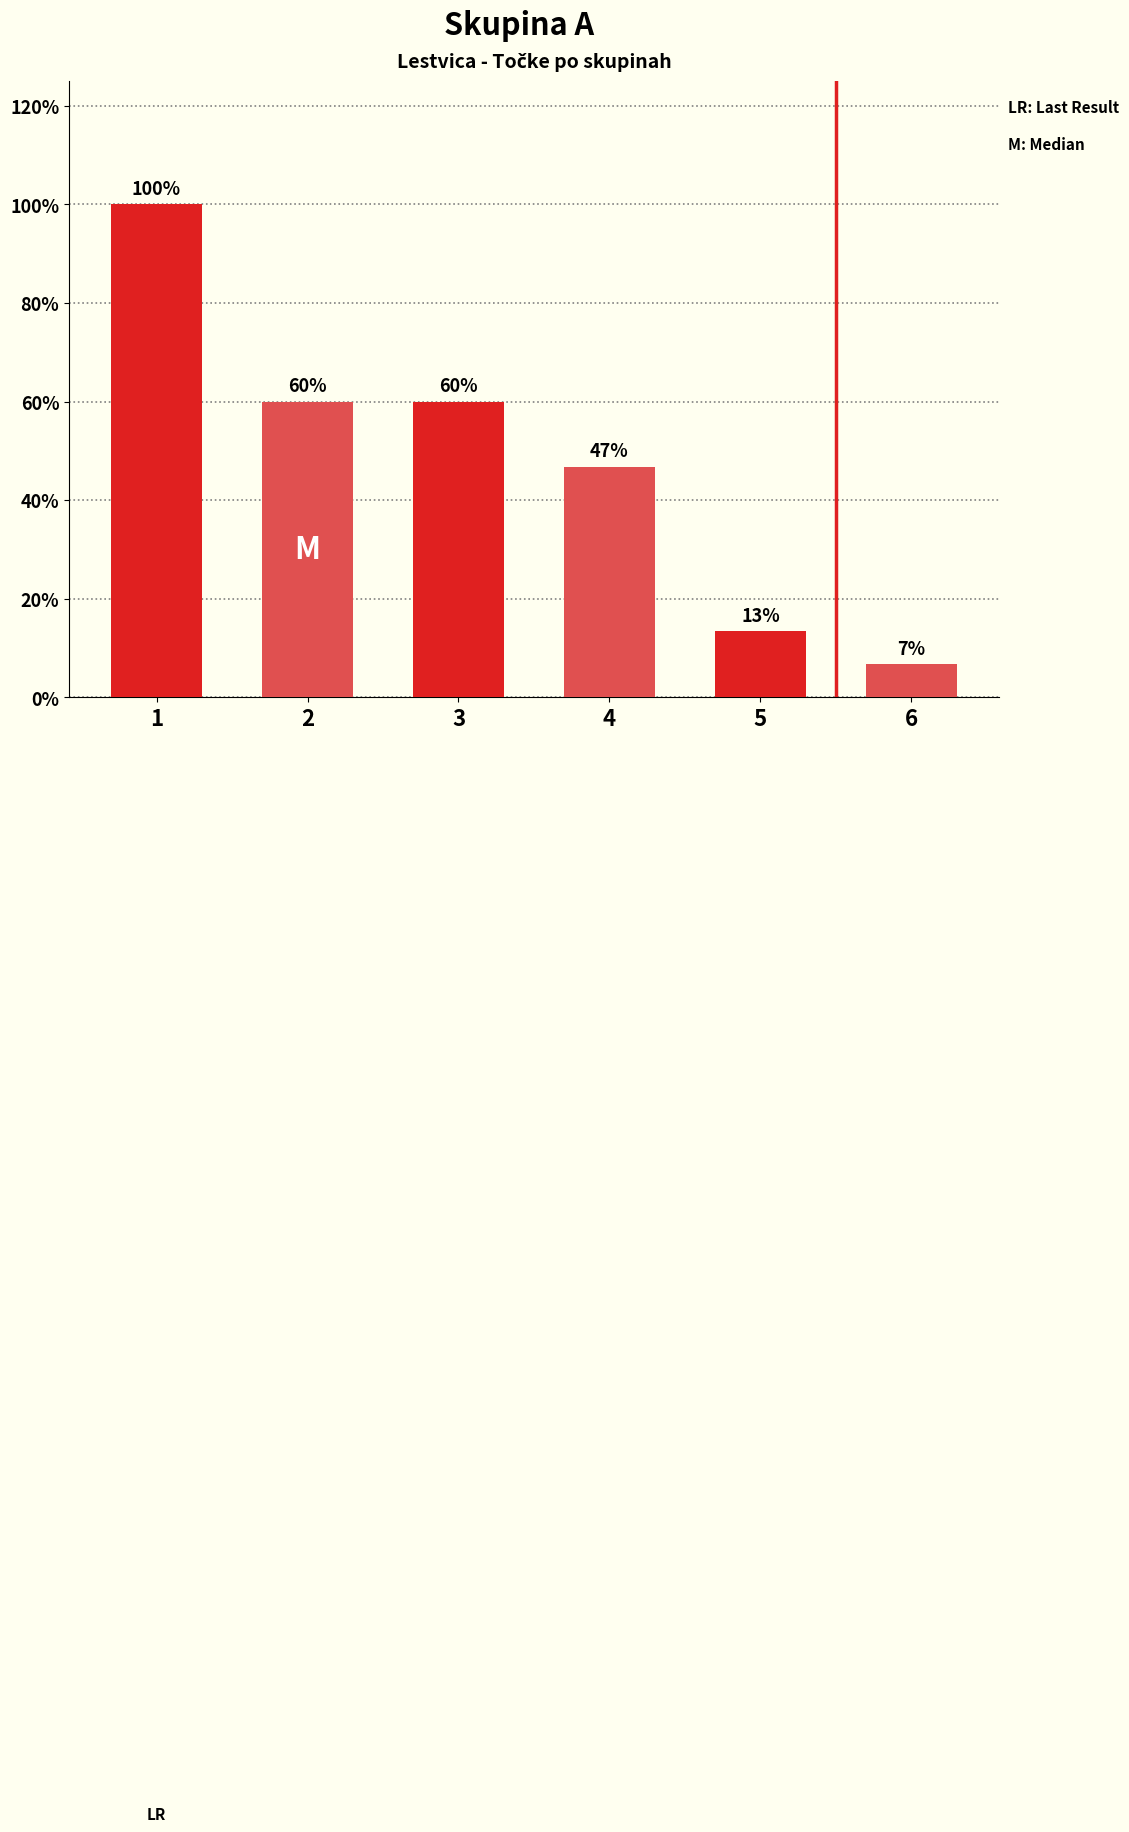

List the labels in order of value, largest first.

1, 2, 3, 4, 5, 6